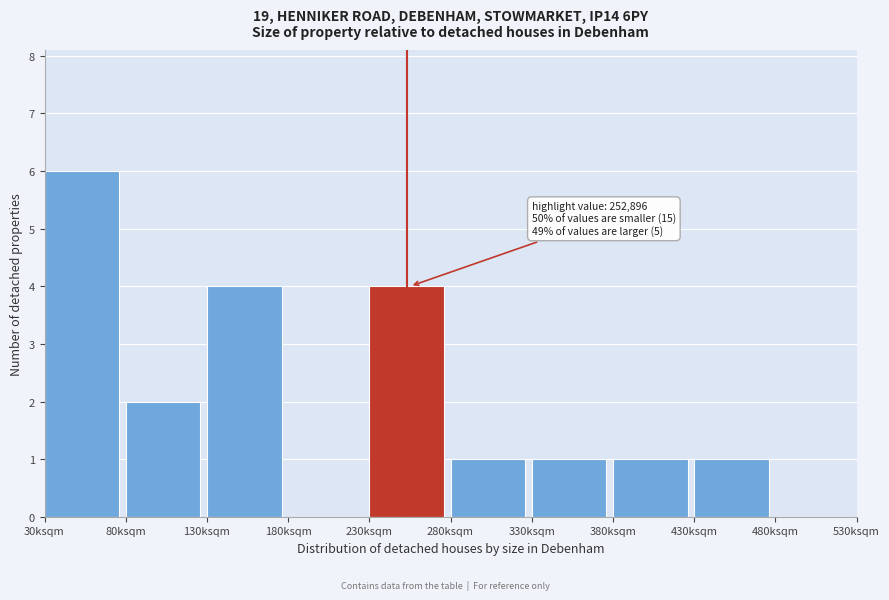

Reading left to right, what are all the values shown in this chart?

30ksqm=6	80ksqm=2	130ksqm=4	180ksqm=0	230ksqm=4	280ksqm=1	330ksqm=1	380ksqm=1	430ksqm=1	480ksqm=0